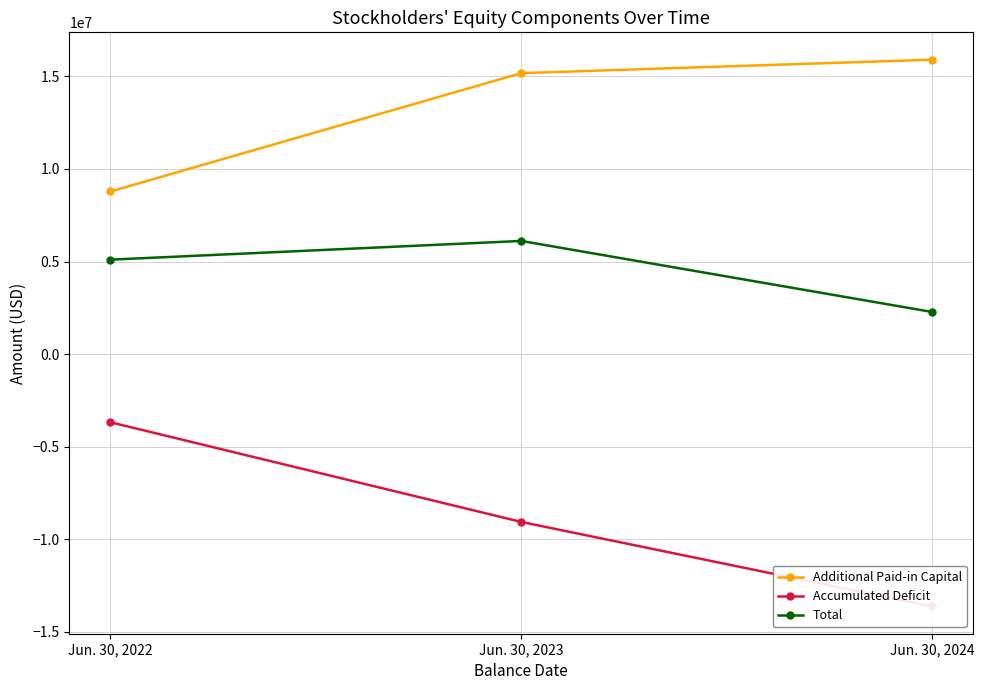

What is the difference between the Accumulated Deficit values at Jun. 30, 2023 and Jun. 30, 2024?

4562295